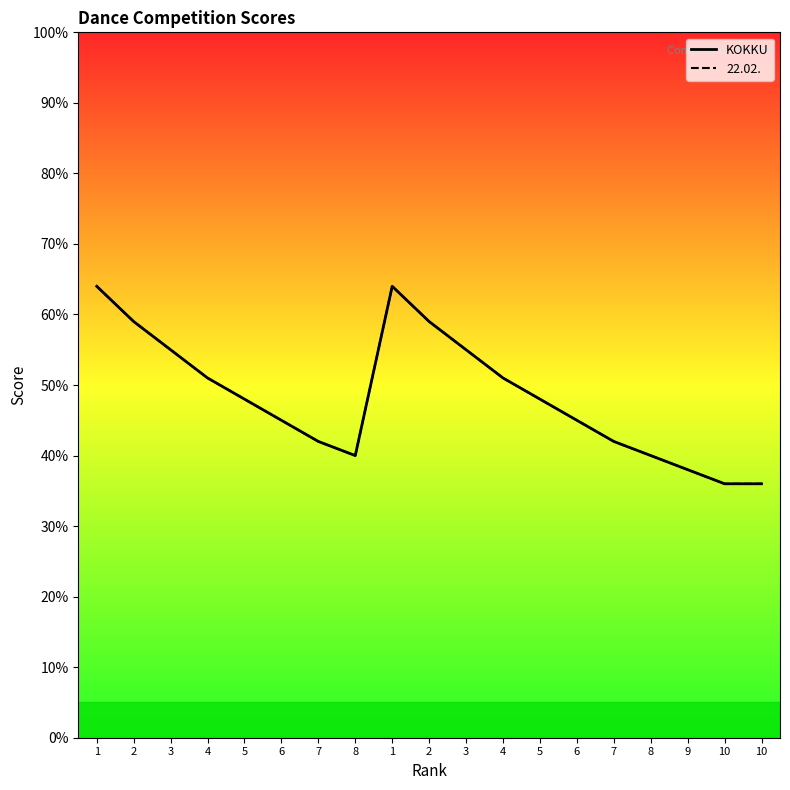

What is the difference between the maximum and second lowest values?

28